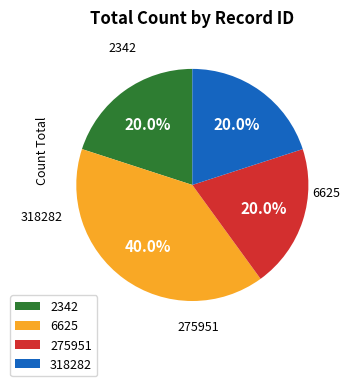

Does 2342 represent more than half of the total?

No